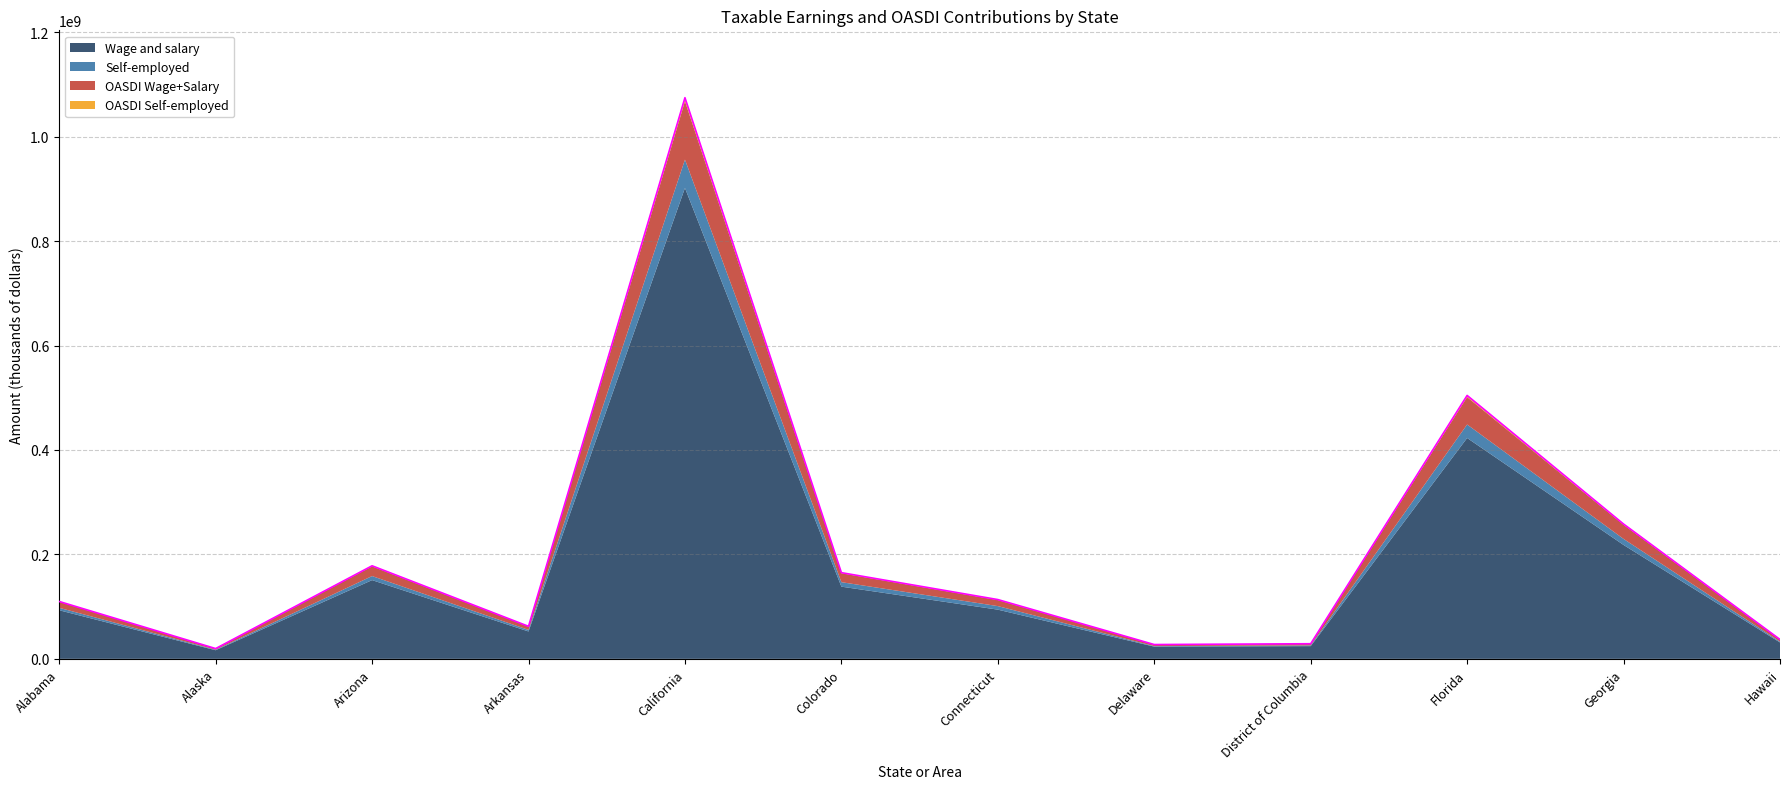

What is the total value across all series at Arkansas?

62307209